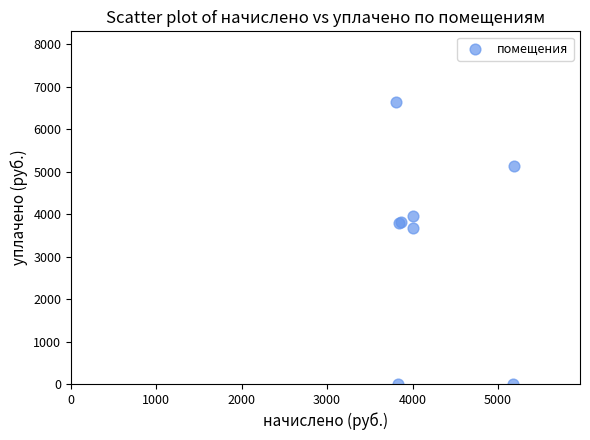

What Y value in the scatter plot is closest to 3322?

3668.3